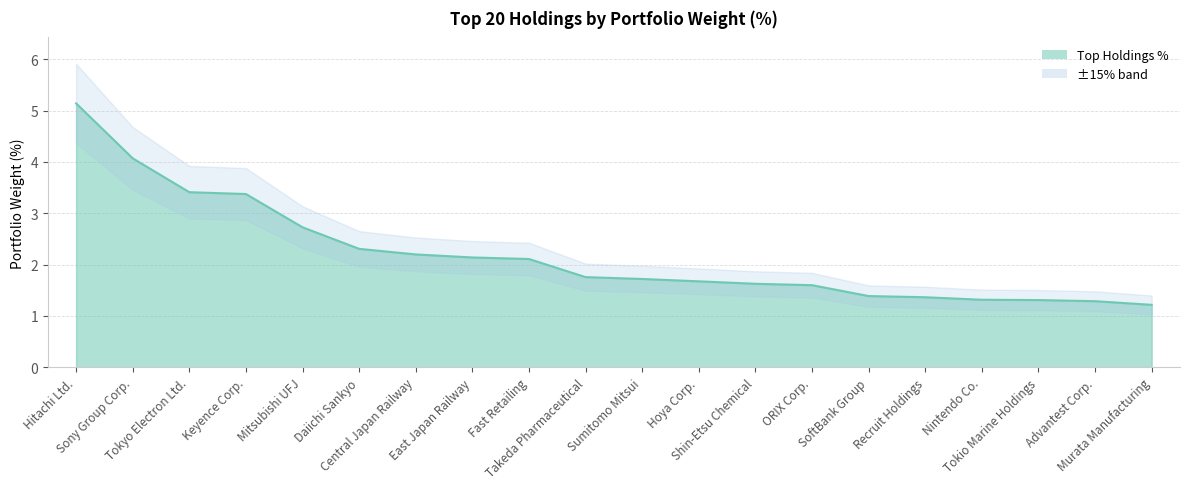

What is the difference between the values at Mitsubishi UFJ and ORIX Corp.?

1.1